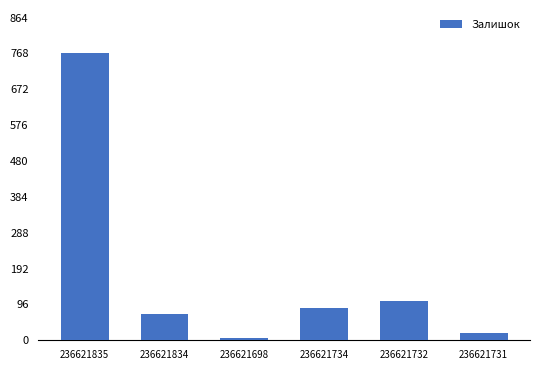

What is the difference between the values at 236621734 and 236621698?

81